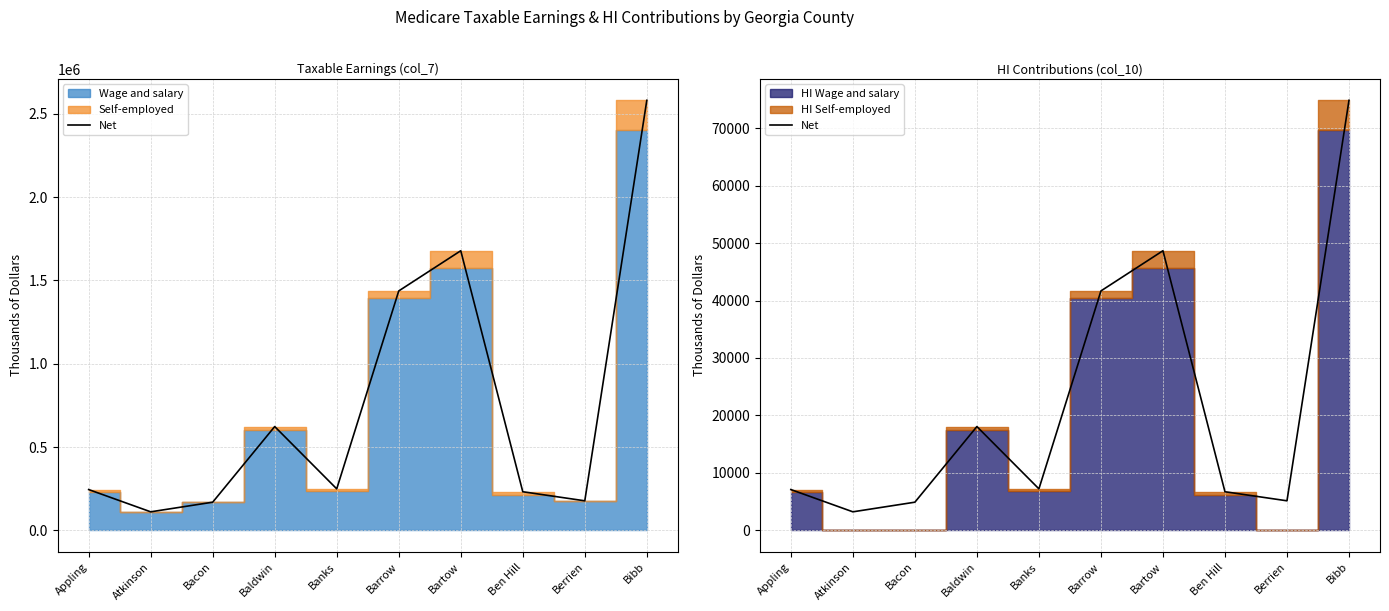

The chart shows a value of 18065 at Baldwin. True or false?

True